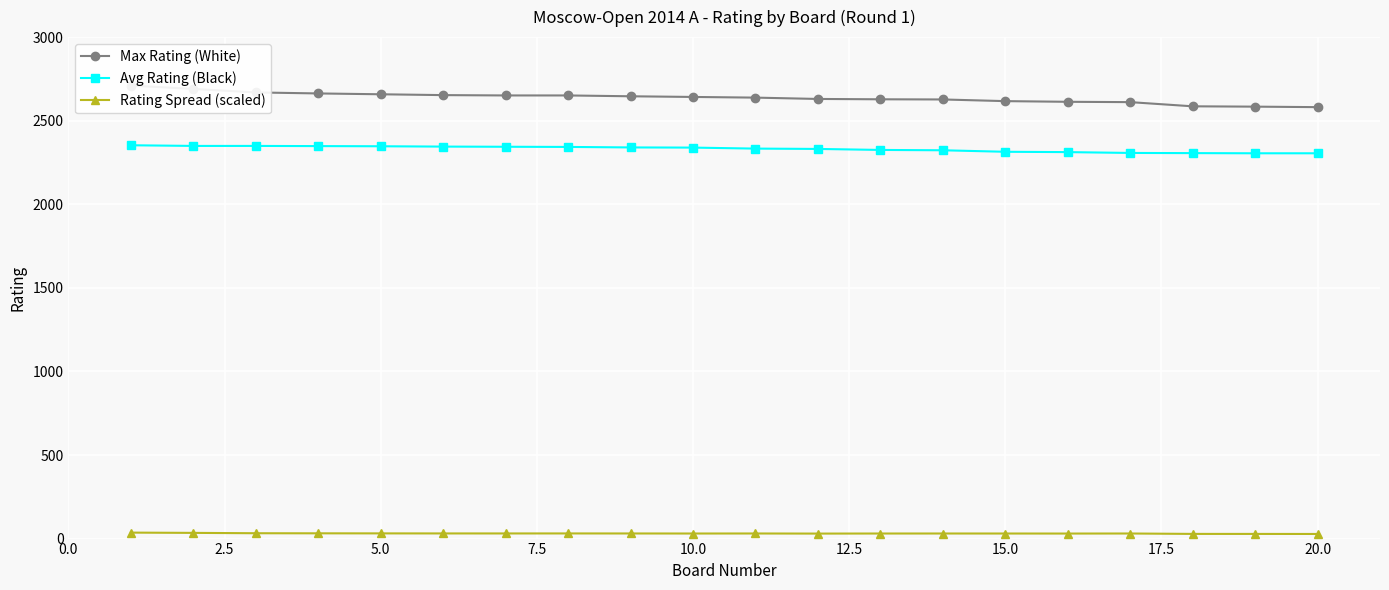

True or false: Avg Rating (Black) and Max Rating (White) intersect in this chart.

False